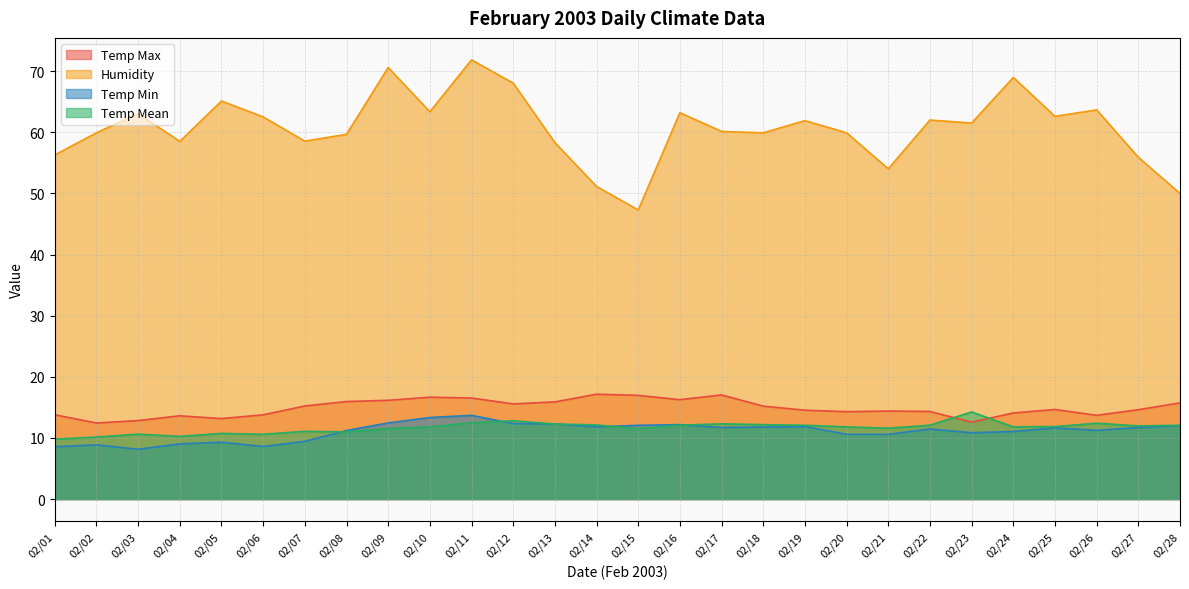

Reading left to right, extract all data points from this chart.

Temp Max: 02/01=13.8	02/02=12.4	02/03=12.8	02/04=13.6	02/05=13.2	02/06=13.8	02/07=15.2	02/08=16.0	02/09=16.2	02/10=16.7	02/11=16.5	02/12=15.6	02/13=15.9	02/14=17.2	02/15=17.0	02/16=16.3	02/17=17.0	02/18=15.2	02/19=14.5	02/20=14.3	02/21=14.4	02/22=14.3	02/23=12.6	02/24=14.1	02/25=14.7	02/26=13.7	02/27=14.6	02/28=15.7
Humidity: 02/01=56.3	02/02=59.9	02/03=63.0	02/04=58.5	02/05=65.1	02/06=62.5	02/07=58.6	02/08=59.7	02/09=70.6	02/10=63.4	02/11=71.8	02/12=68.0	02/13=58.3	02/14=51.1	02/15=47.3	02/16=63.2	02/17=60.1	02/18=59.9	02/19=61.9	02/20=59.9	02/21=54.0	02/22=62.0	02/23=61.5	02/24=69.0	02/25=62.6	02/26=63.7	02/27=55.9	02/28=50.0
Temp Min: 02/01=8.6	02/02=8.9	02/03=8.2	02/04=9.0	02/05=9.3	02/06=8.6	02/07=9.4	02/08=11.2	02/09=12.5	02/10=13.3	02/11=13.7	02/12=12.4	02/13=12.3	02/14=11.8	02/15=12.1	02/16=12.2	02/17=11.7	02/18=11.8	02/19=11.9	02/20=10.6	02/21=10.6	02/22=11.5	02/23=10.9	02/24=11.0	02/25=11.7	02/26=11.2	02/27=11.7	02/28=12.0
Temp Mean: 02/01=9.8	02/02=10.1	02/03=10.6	02/04=10.3	02/05=10.7	02/06=10.6	02/07=11.1	02/08=11.0	02/09=11.5	02/10=11.8	02/11=12.5	02/12=12.8	02/13=12.3	02/14=12.1	02/15=11.5	02/16=12.1	02/17=12.3	02/18=12.2	02/19=12.1	02/20=11.8	02/21=11.6	02/22=12.1	02/23=14.2	02/24=11.8	02/25=11.9	02/26=12.4	02/27=12.0	02/28=12.1